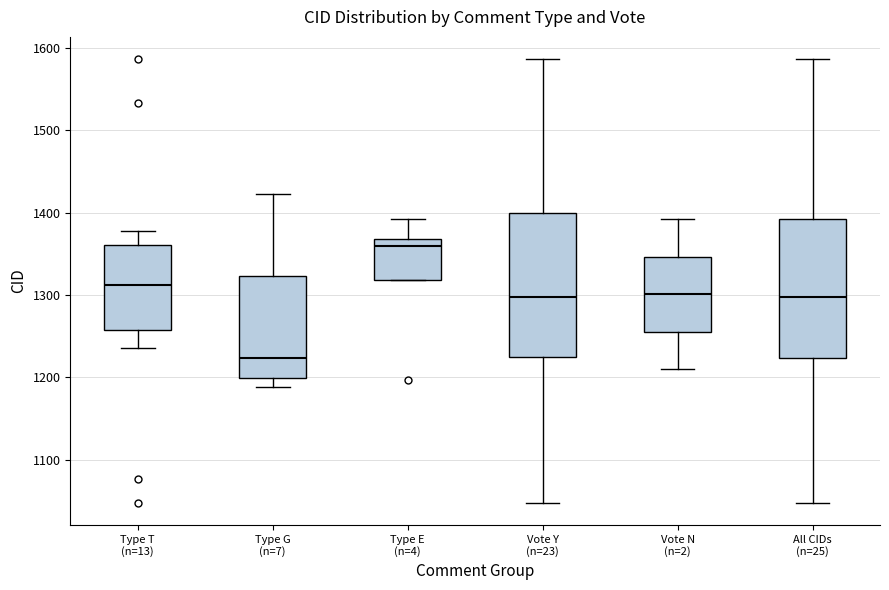

Where does the median line of the box for Type T (n=13) sit on the y-axis? The values are not printed on the chart, so give them approximately, as read against the axis.

1310